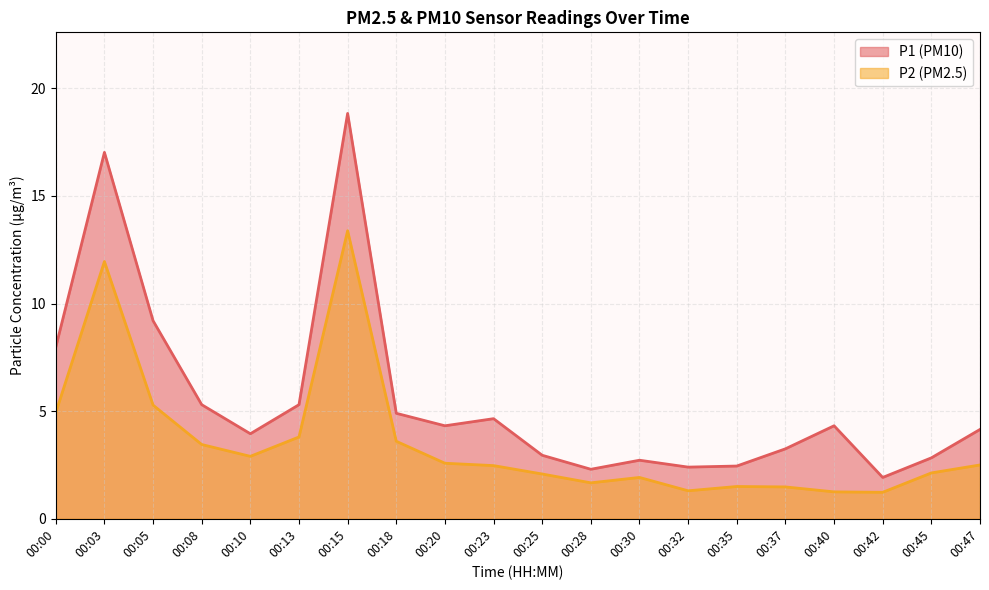

True or false: P2 and P1 intersect in this chart.

False